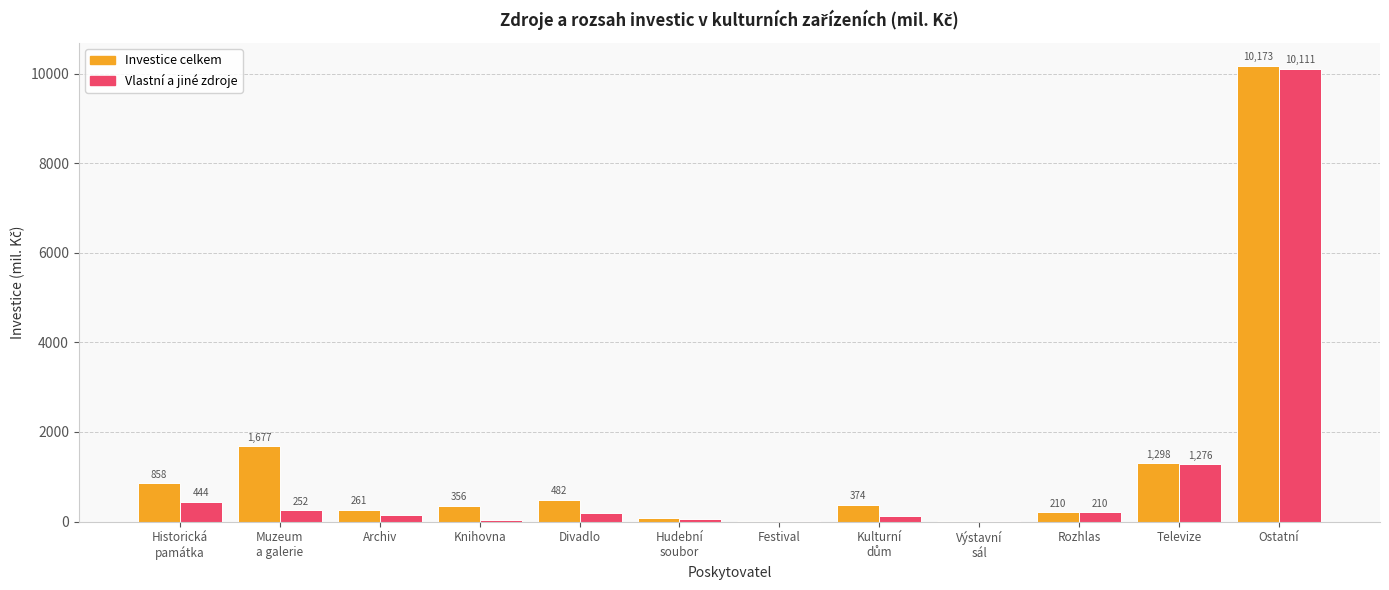

True or false: Investice celkem has a value of 356.2 at Knihovna.

True